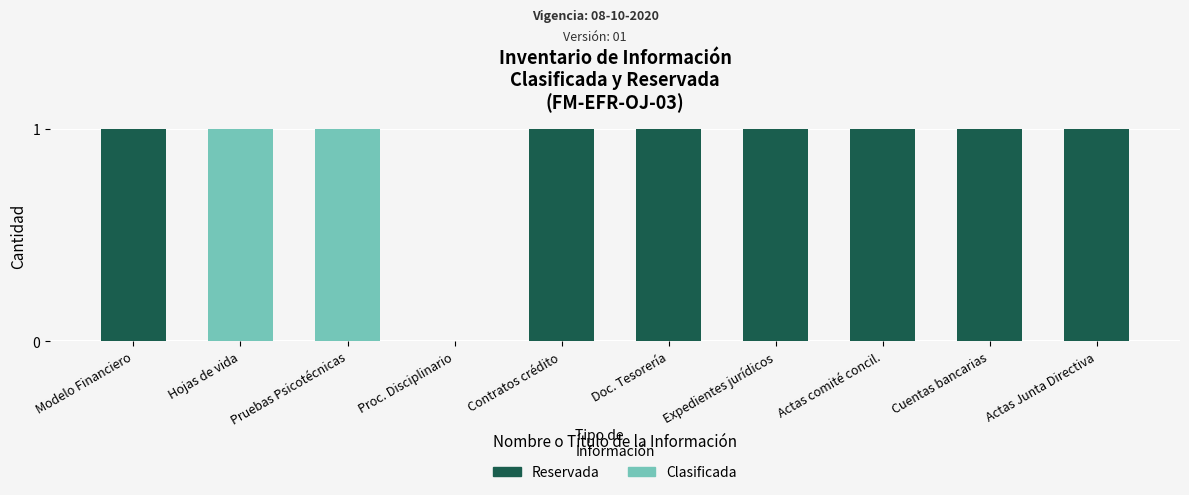

Is it true that Reservada equals 1 at Modelo Financiero?

True